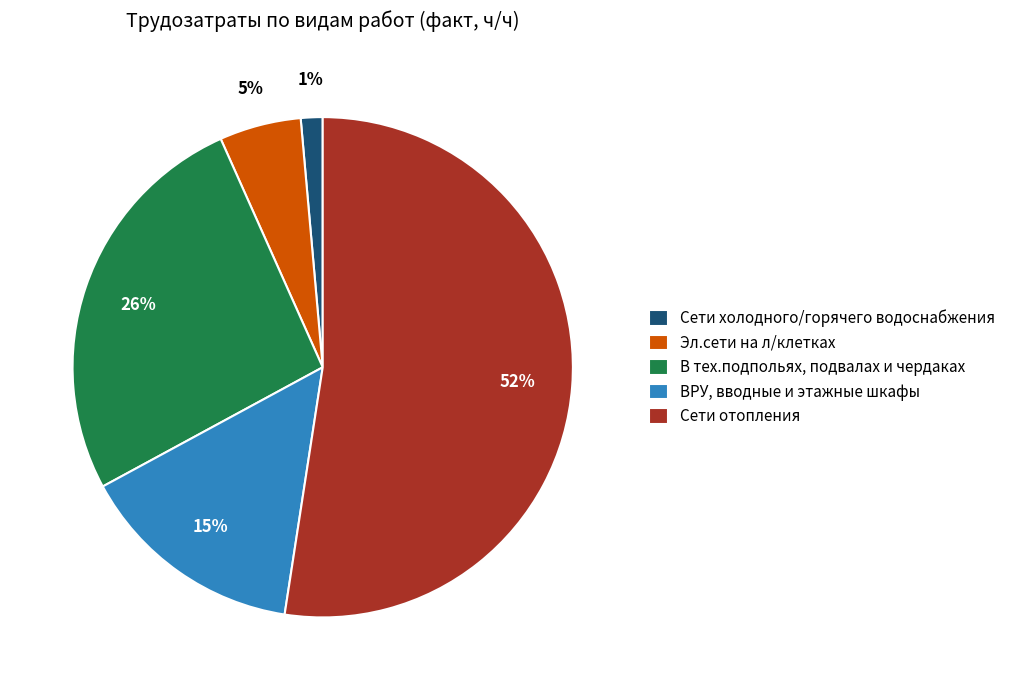

Is the sum of В тех.подпольях, подвалах и чердаках and ВРУ, вводные и этажные шкафы greater than half?

No